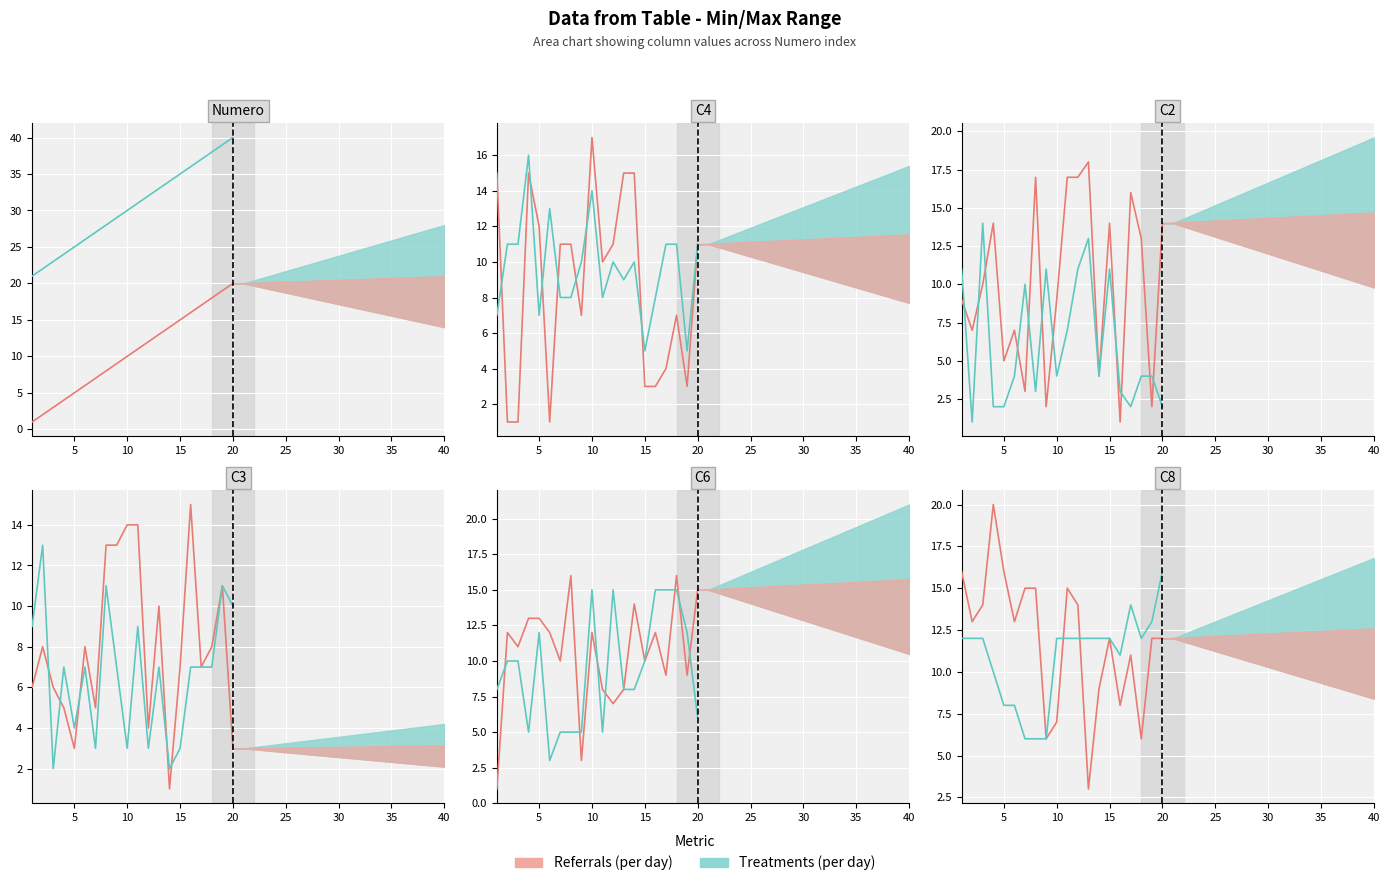

Is the value of Referrals (per day) at 40 greater than the value of Treatments (per day) at 10?

No